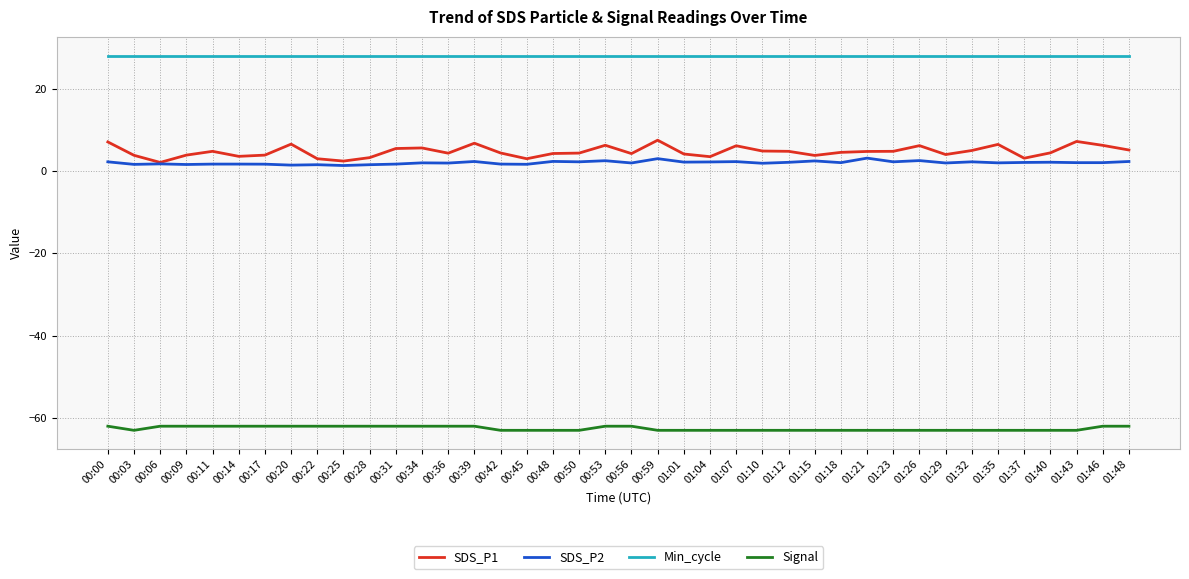

What is the sum of the SDS_P2 values at 01:37 and 01:21?

5.2